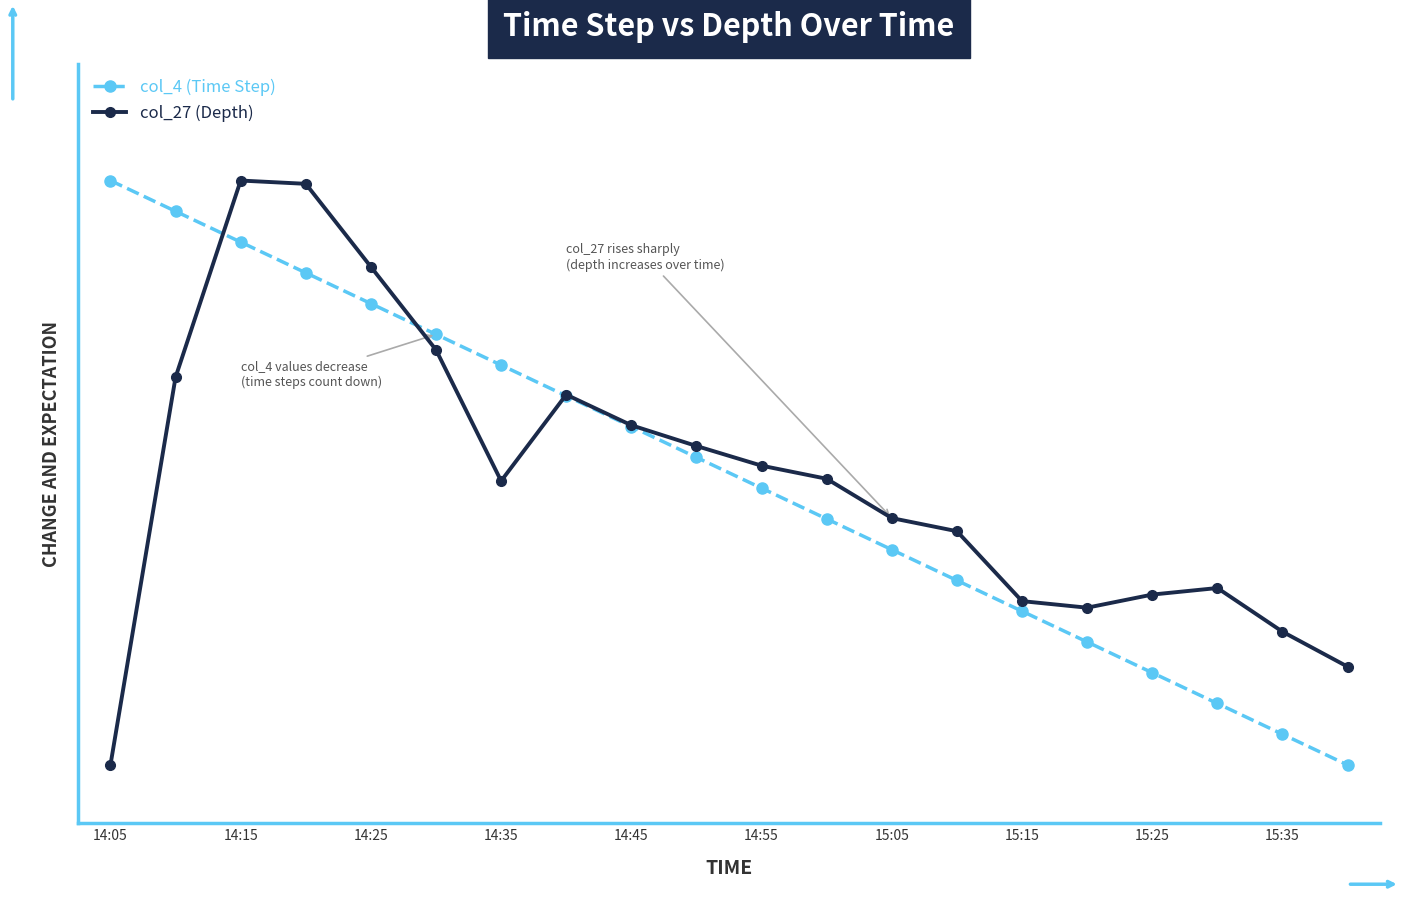

List the series in order of their peak value, highest first.

col_4 (Time Step), col_27 (Depth)